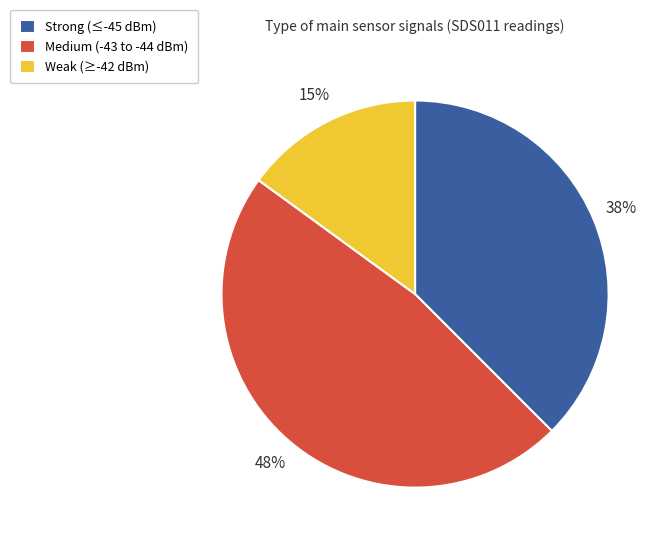

What is the smallest slice in the pie chart?

Weak (≥-42 dBm)